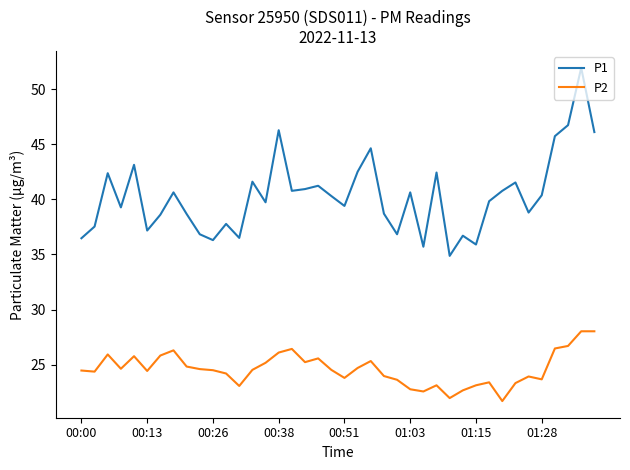

Which series has the largest range (max minus min)?

P1